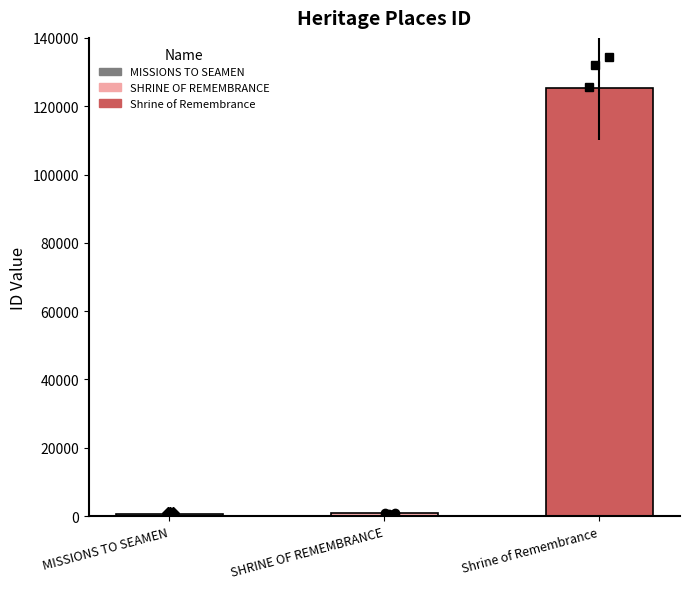

What is the greatest value displayed?

125245